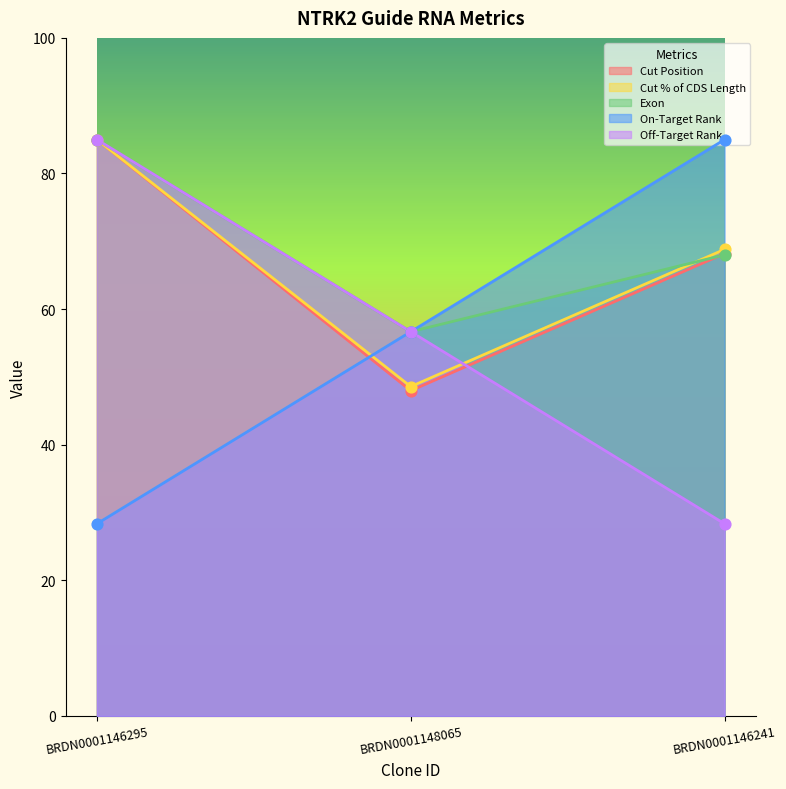

Which series reaches the maximum Y coordinate?

Cut Position